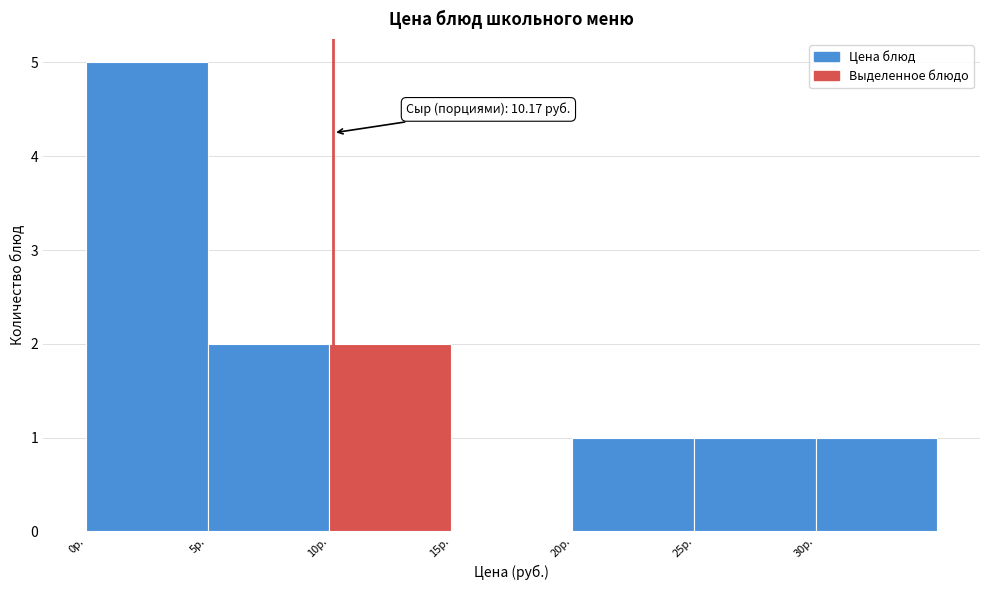

Over which range of the x-axis is the bar tallest?

0 to 5